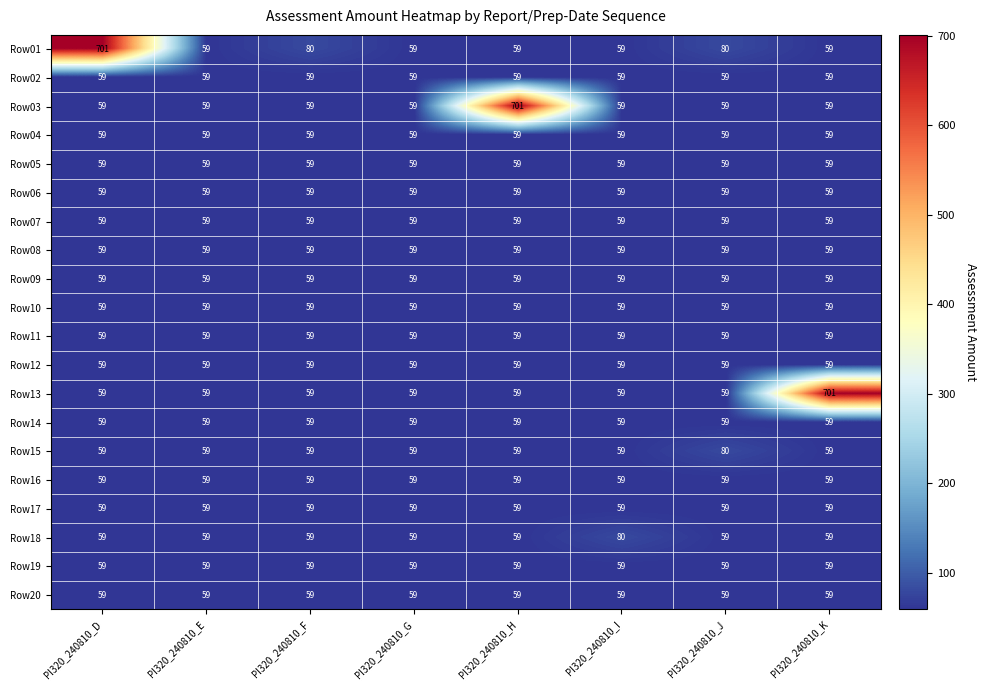

What is the highest value of the Row03 series?

701